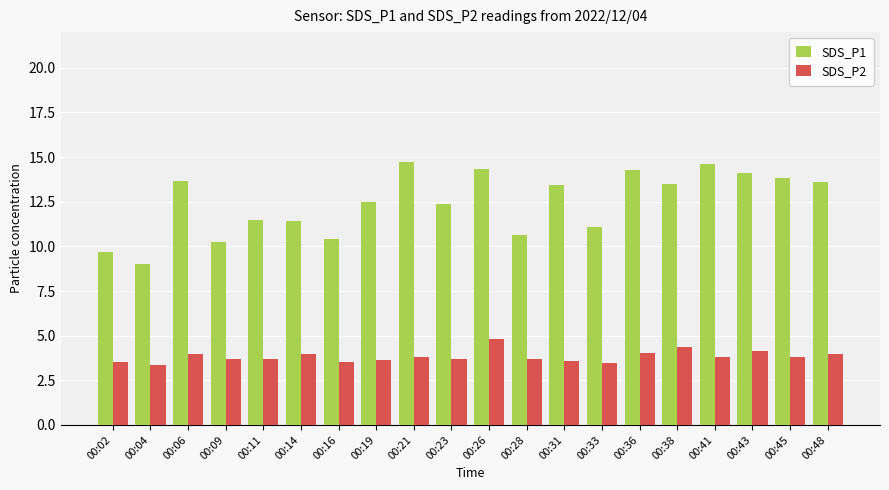

At which label does SDS_P2 reach its peak?

00:26